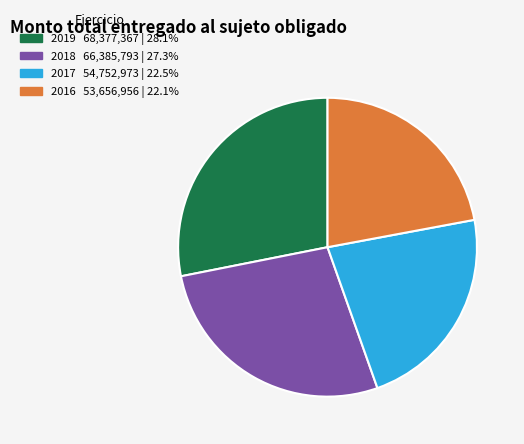

Which slice is the largest?

2019